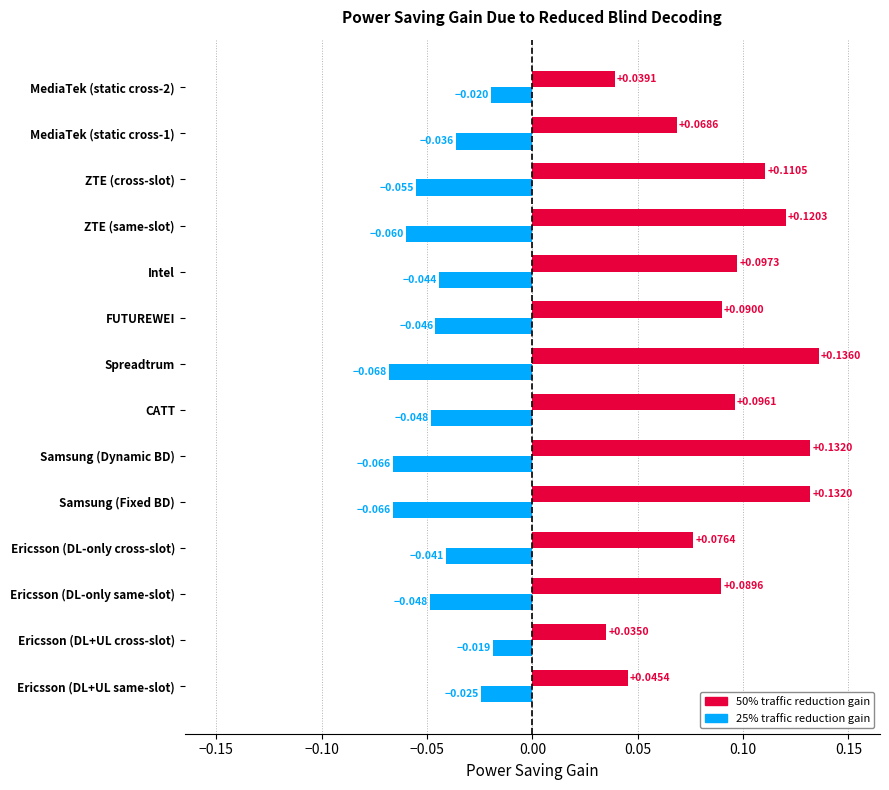

At which category is the sum across all series the highest?

Spreadtrum